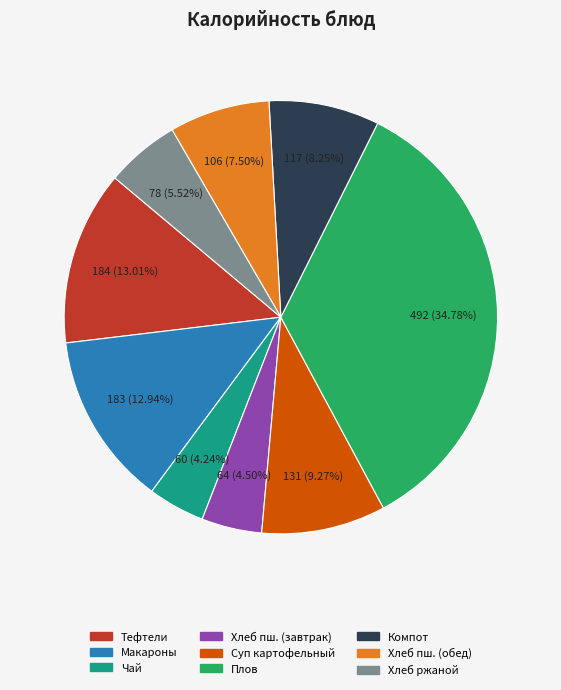

Is there a majority slice in this chart?

No